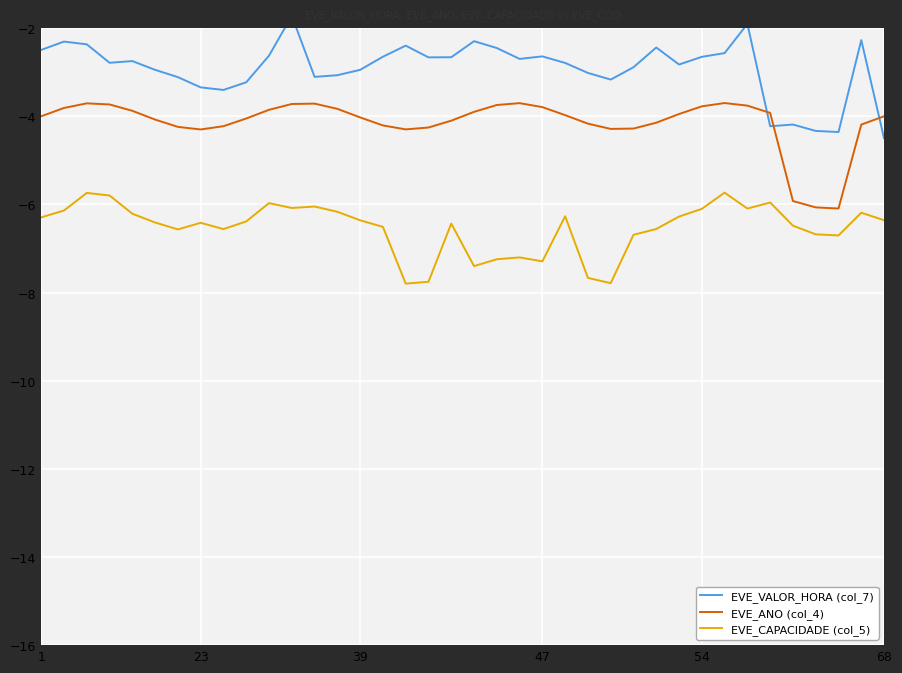

True or false: EVE_ANO (col_4) has a value of -4.3 at 23.

True